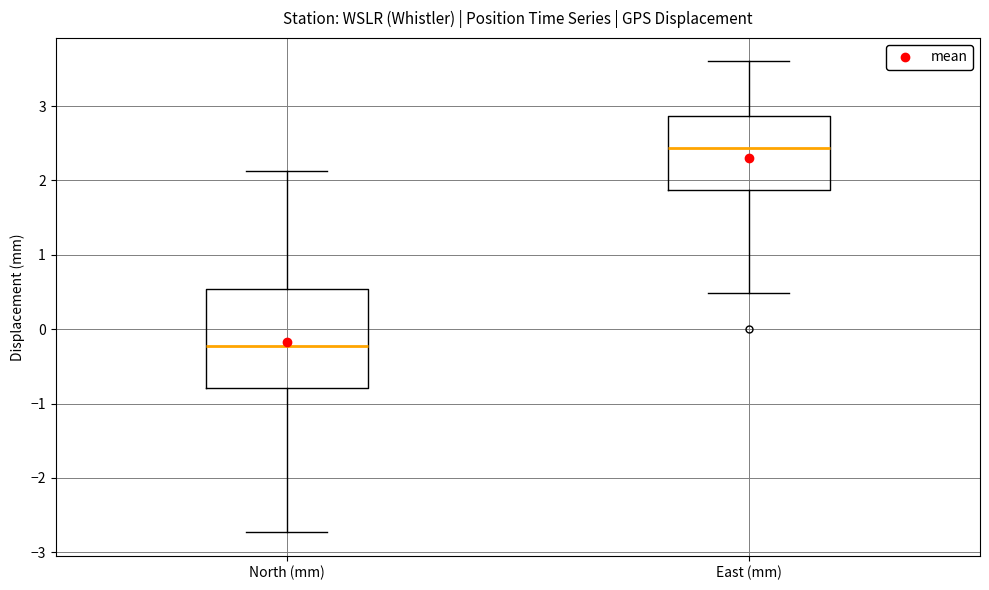

Reading left to right, read every box against the y-axis: the position of its median line, the range the box covers, and the ends of its whiskers. The values are not printed on the chart, so give them approximately, as read against the axis.

North (mm): median -0.2, box -0.8 to 0.5, whiskers -2.7 to 2.1
East (mm): median 2.4, box 1.9 to 2.9, whiskers 0.5 to 3.6